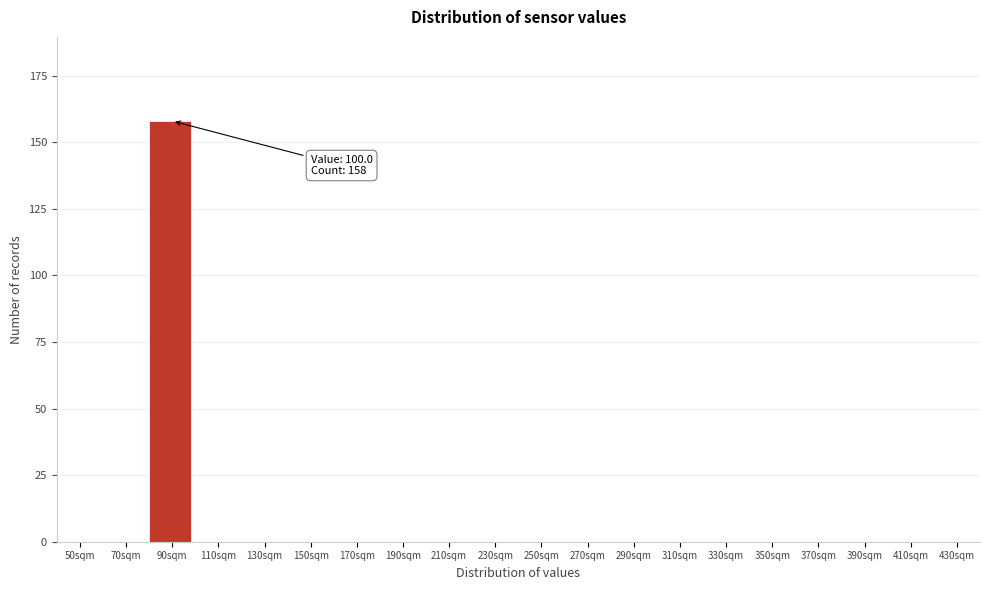

Reading left to right, transcribe all the data shown in this chart.

50sqm=0	70sqm=0	90sqm=158	110sqm=0	130sqm=0	150sqm=0	170sqm=0	190sqm=0	210sqm=0	230sqm=0	250sqm=0	270sqm=0	290sqm=0	310sqm=0	330sqm=0	350sqm=0	370sqm=0	390sqm=0	410sqm=0	430sqm=0